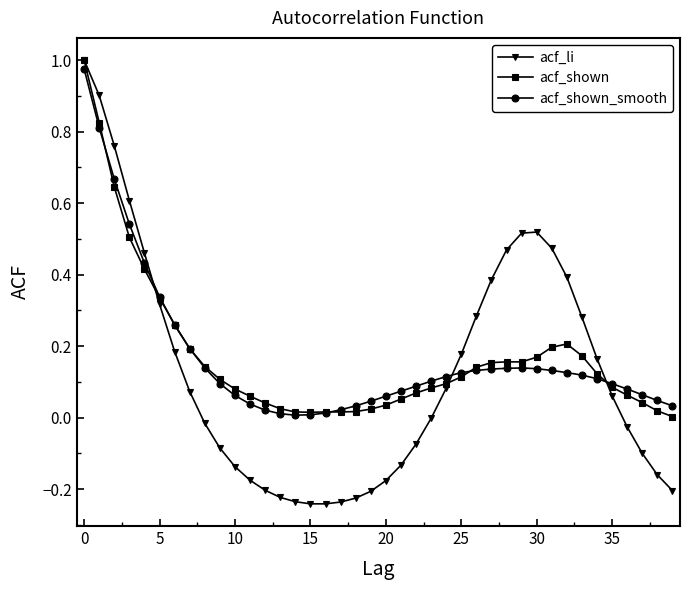

What are all the series names shown in the legend?

acf_li, acf_shown, acf_shown_smooth